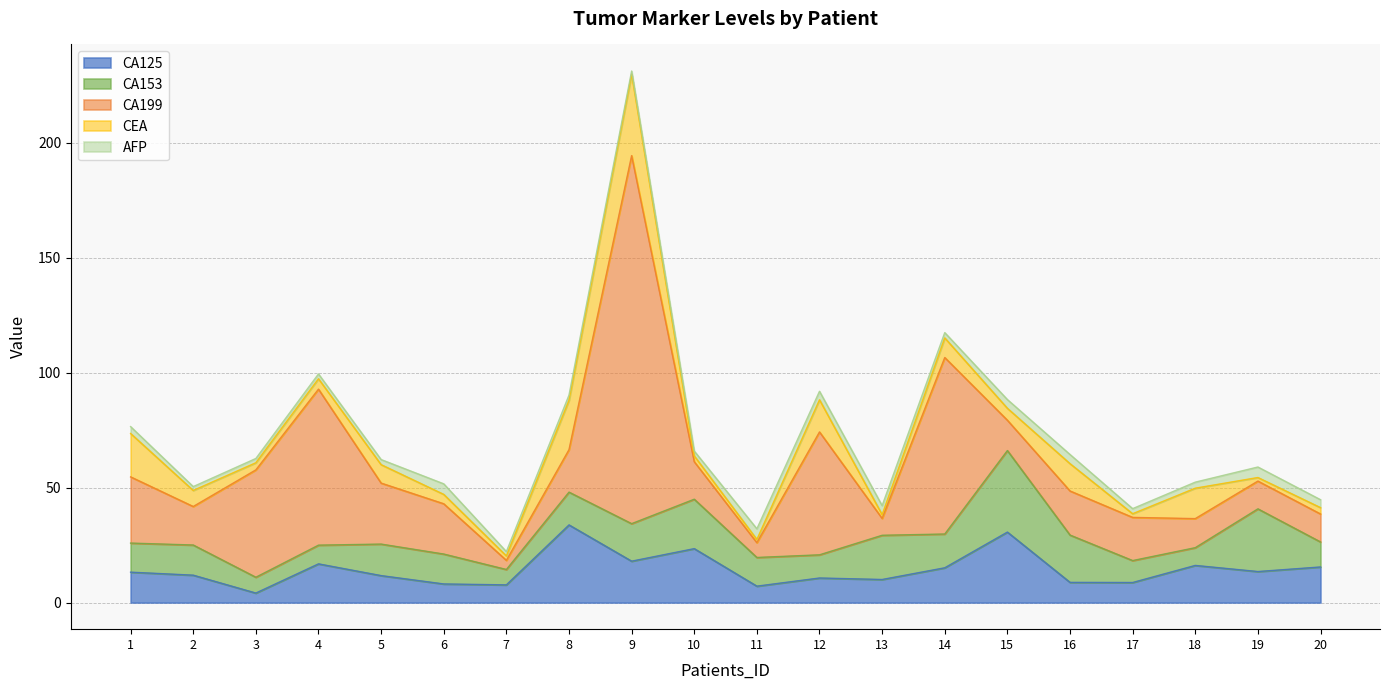

True or false: CA153 and CA125 intersect in this chart.

True